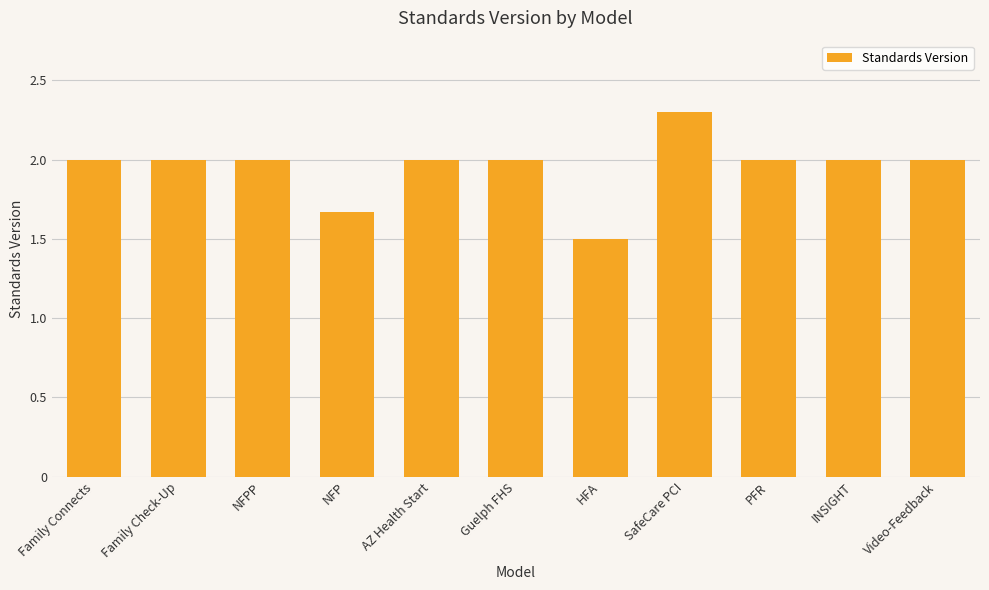

Between SafeCare PCI and NFP, which is larger?

SafeCare PCI